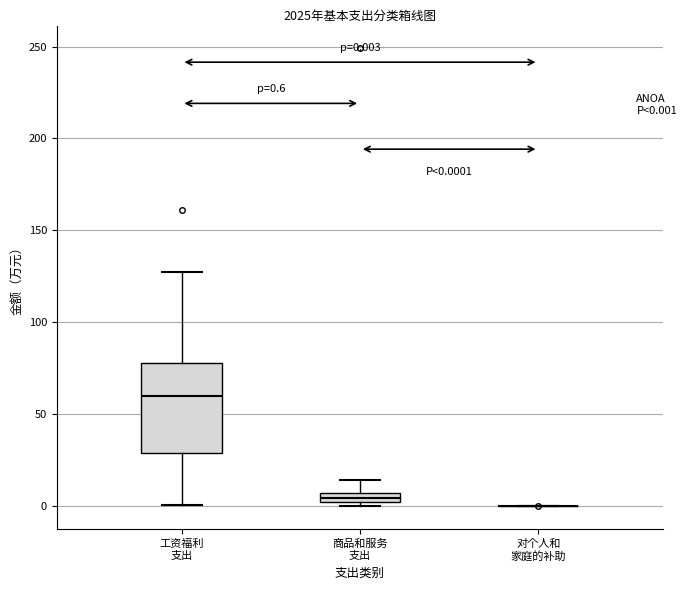

Comparing the boxes themselves (not the whiskers), which one is the tallest?

工资福利 支出